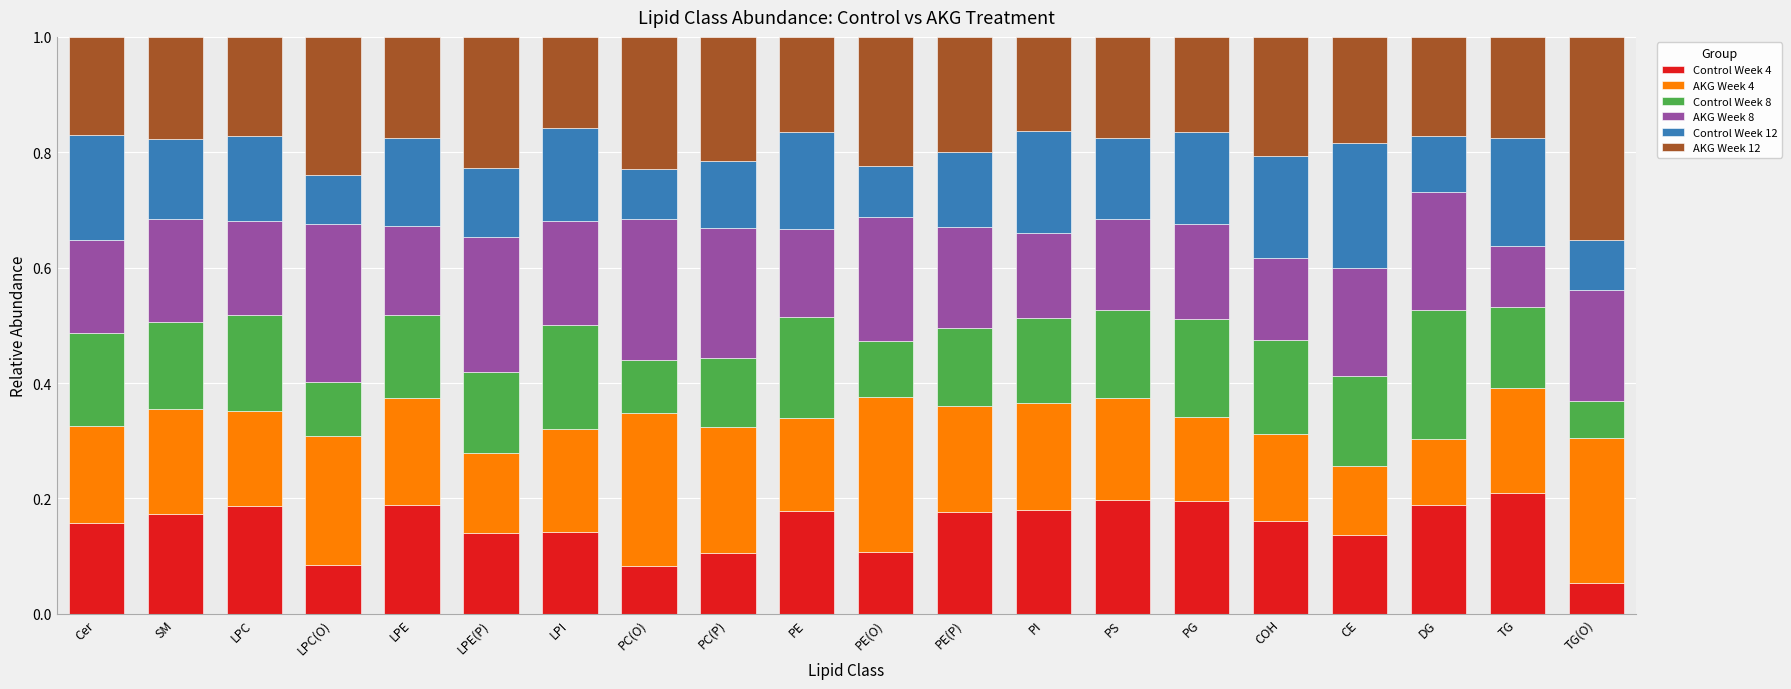

Which category has the lowest value in the Control Week 4 series?

TG(O)